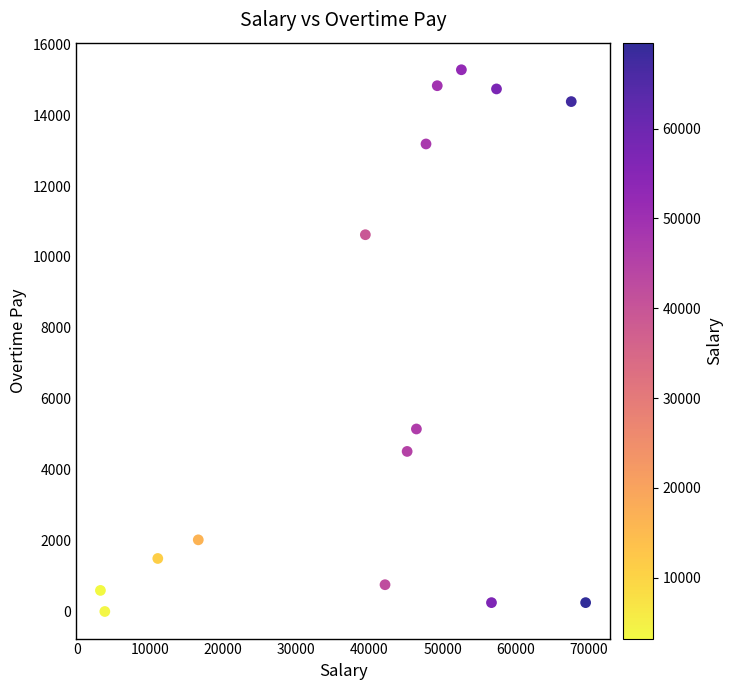

What Y value in the scatter plot is closest to 7640?

5148.1